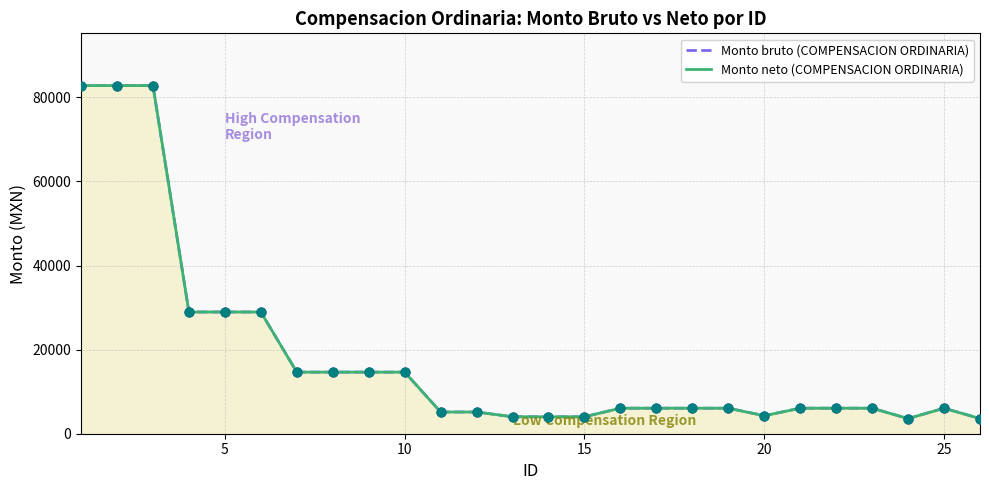

What are all the series names shown in the legend?

Monto bruto (COMPENSACION ORDINARIA), Monto neto (COMPENSACION ORDINARIA)